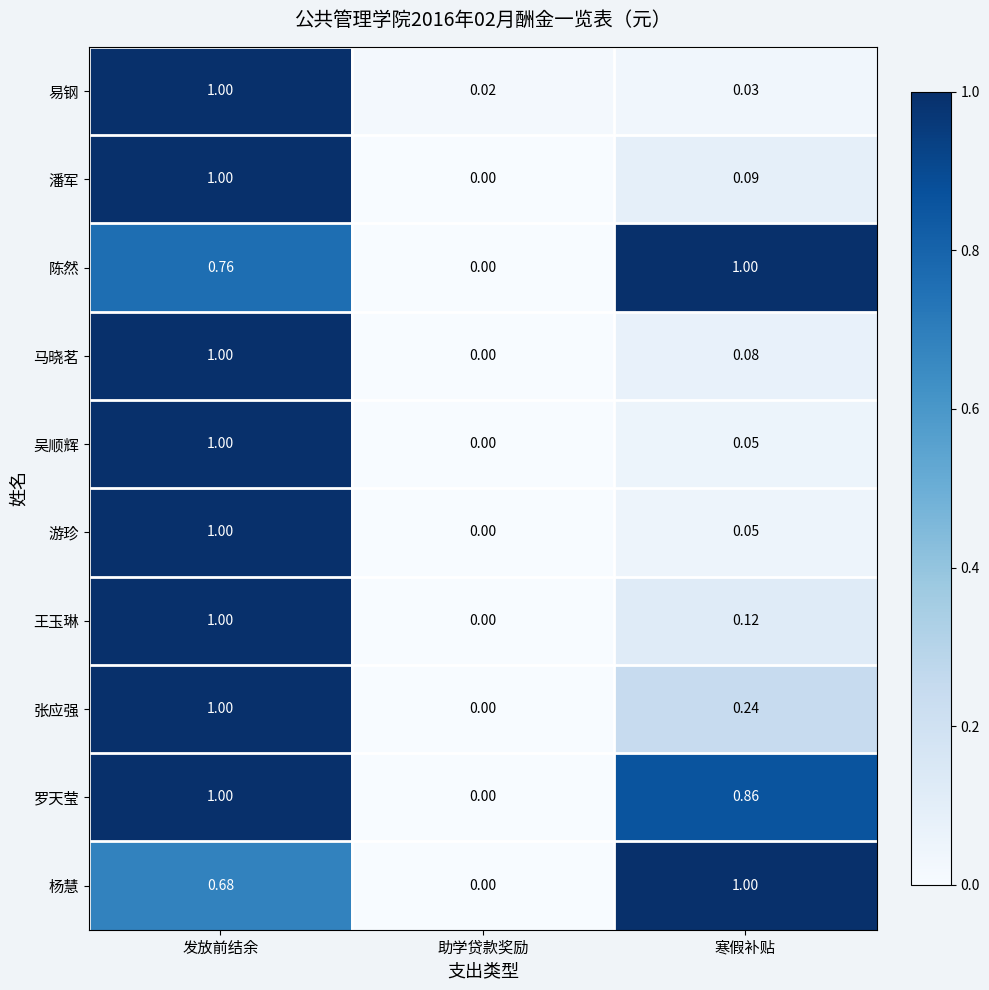

Rank the categories by 易钢 value from highest to lowest.

发放前结余, 寒假补贴, 助学贷款奖励